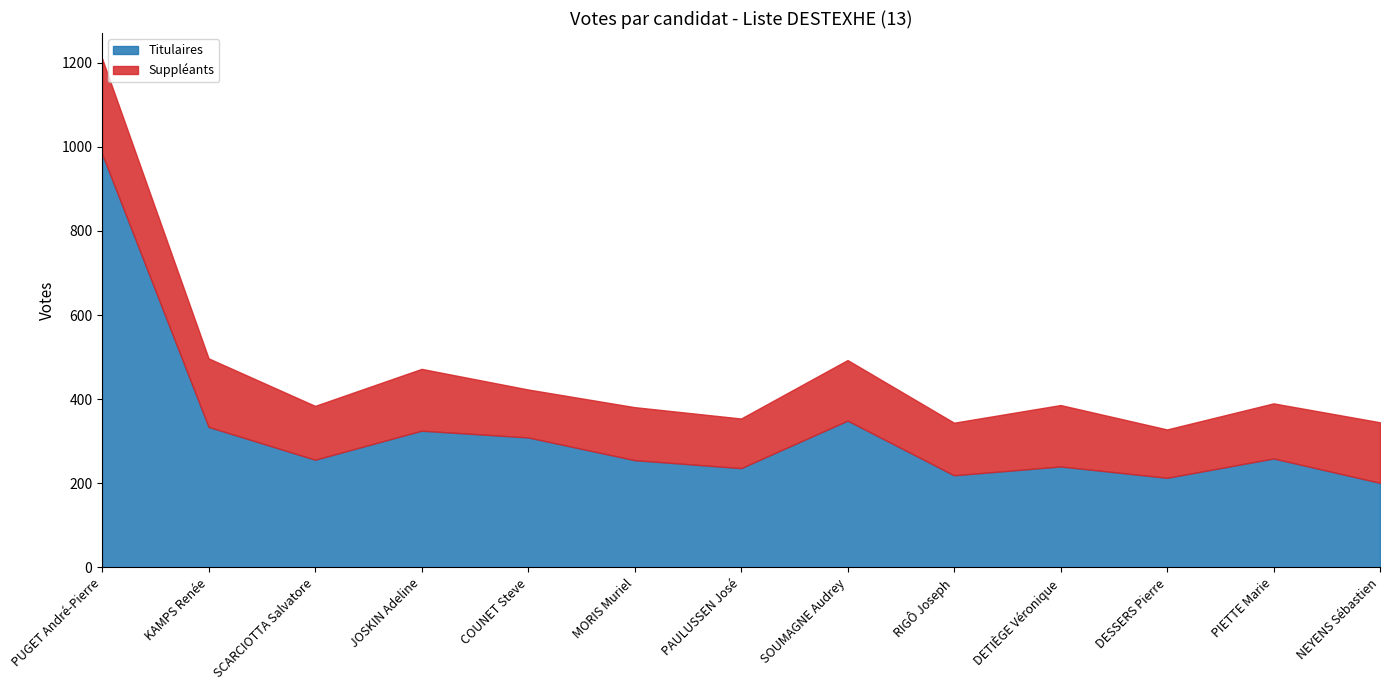

The value of Titulaires at DESSERS Pierre is 213. True or false?

True